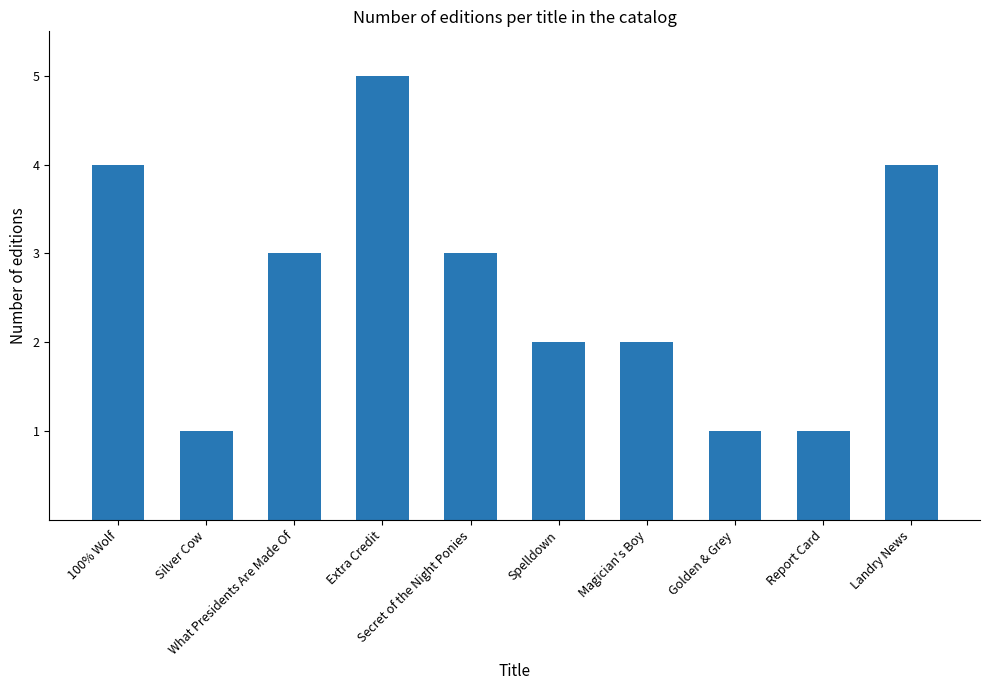

What is the difference between the values at Silver Cow and What Presidents Are Made Of?

2